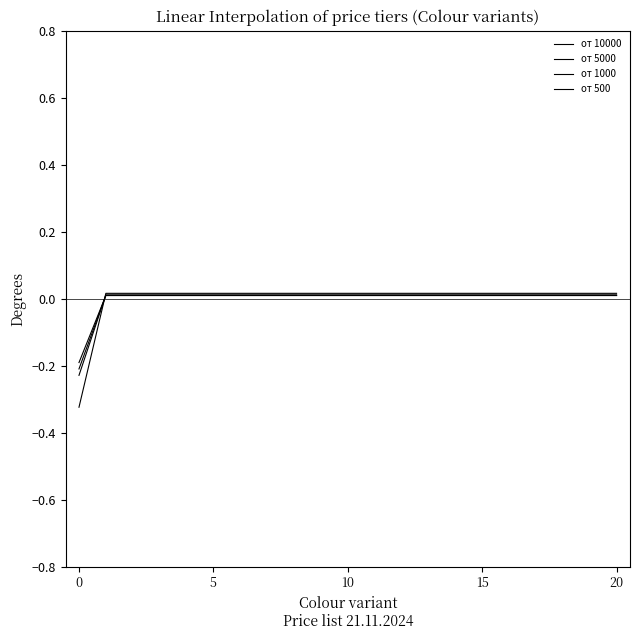

How many values in the от 500 series are below 0?

1